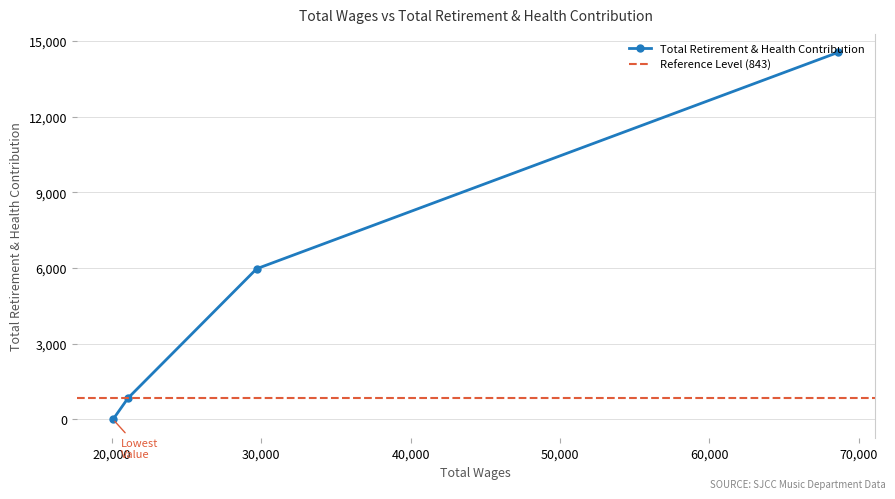

What is the highest value of the Total Retirement & Health Contribution series?

14559